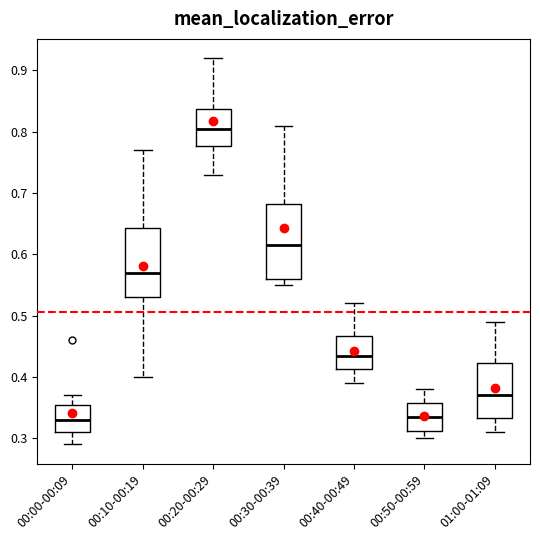

Reading left to right, read every box against the y-axis: the position of its median line, the range the box covers, and the ends of its whiskers. The values are not printed on the chart, so give them approximately, as read against the axis.

00:00-00:09: median 0.33, box 0.31 to 0.36, whiskers 0.29 to 0.37
00:10-00:19: median 0.57, box 0.53 to 0.64, whiskers 0.40 to 0.77
00:20-00:29: median 0.81, box 0.78 to 0.84, whiskers 0.73 to 0.92
00:30-00:39: median 0.62, box 0.56 to 0.68, whiskers 0.55 to 0.81
00:40-00:49: median 0.44, box 0.41 to 0.47, whiskers 0.39 to 0.52
00:50-00:59: median 0.34, box 0.31 to 0.36, whiskers 0.30 to 0.38
01:00-01:09: median 0.37, box 0.33 to 0.42, whiskers 0.31 to 0.49